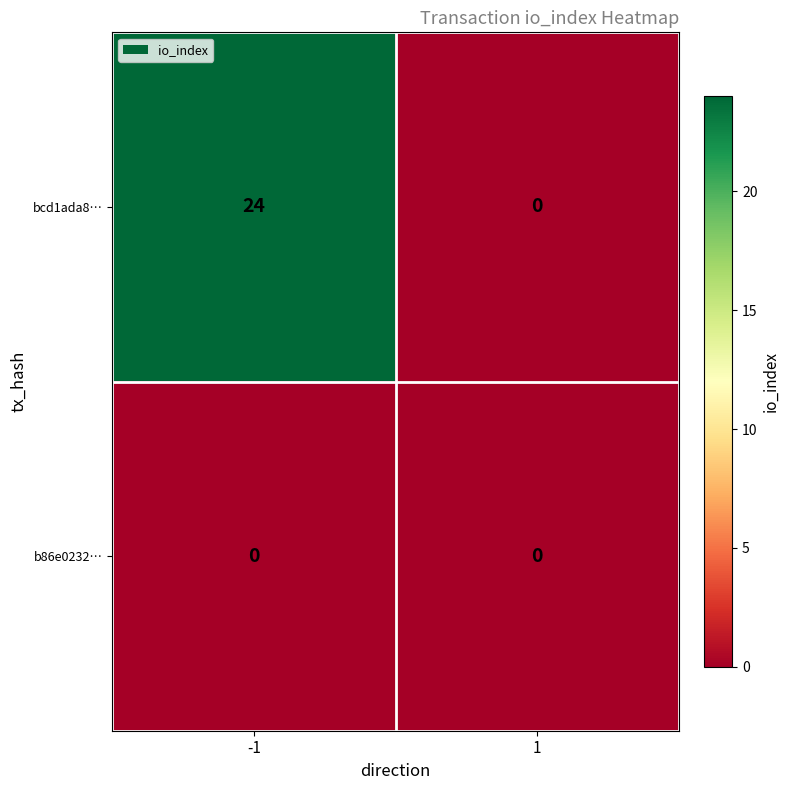

Reading left to right, what are all the values shown in this chart?

bcd1ada8…: -1=24	1=0
b86e0232…: -1=0	1=0